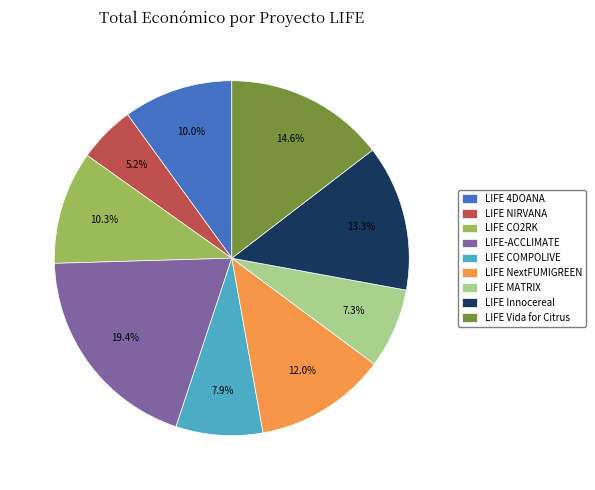

Count the number of slices in the pie.

9